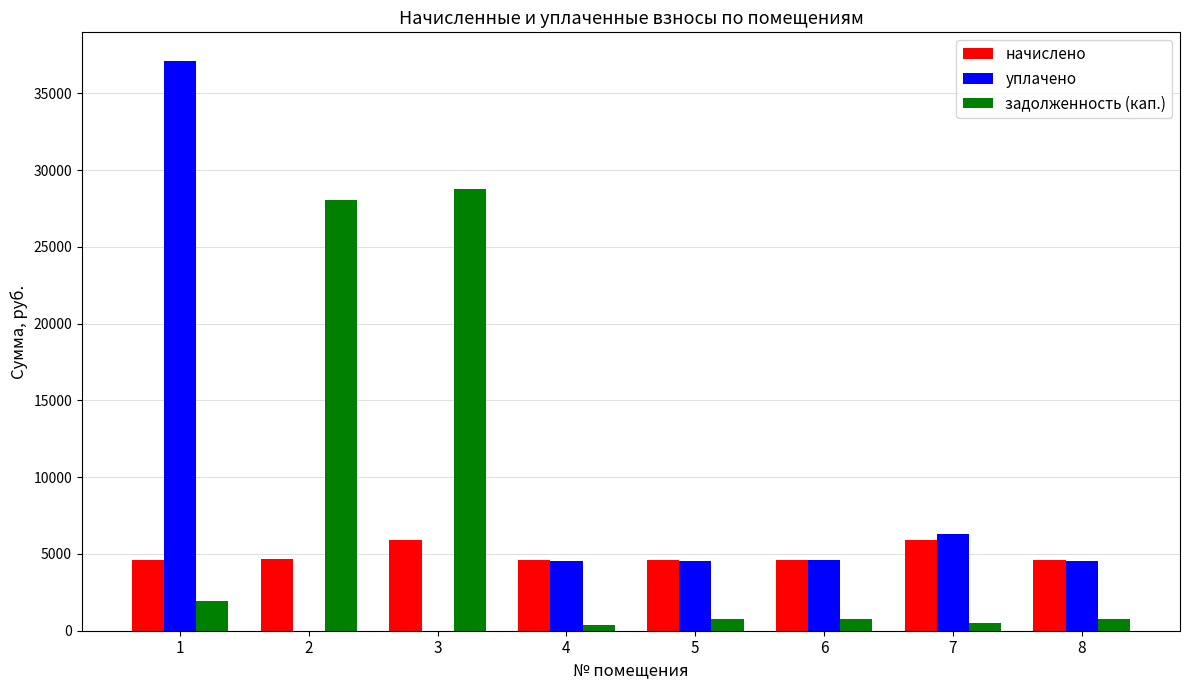

Where does the начислено series first go above 4621?

2